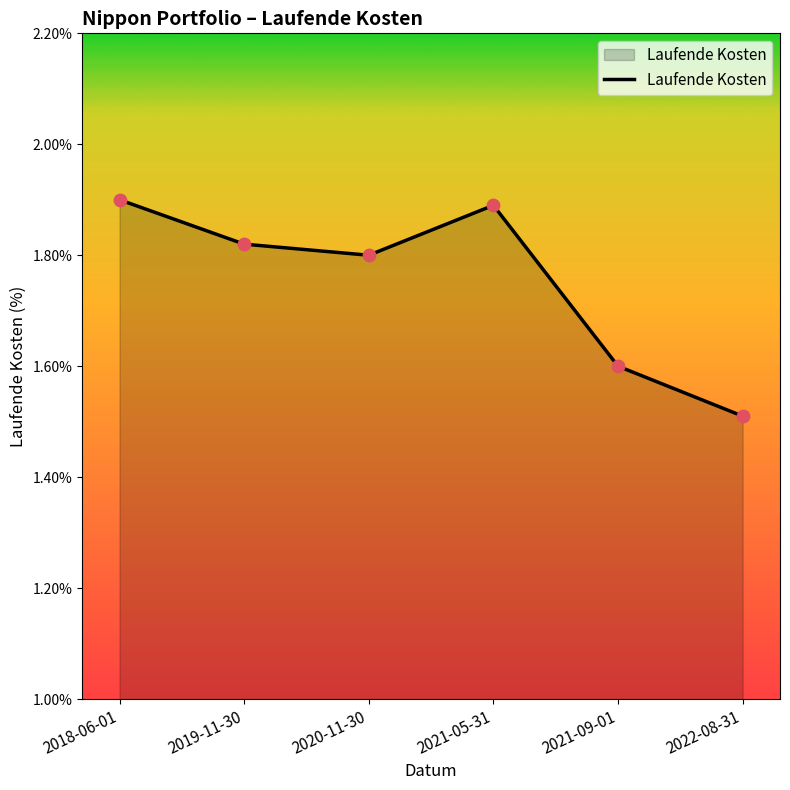

Approximately how many times larger is the value at 2019-11-30 compared to 2021-09-01?

1.1